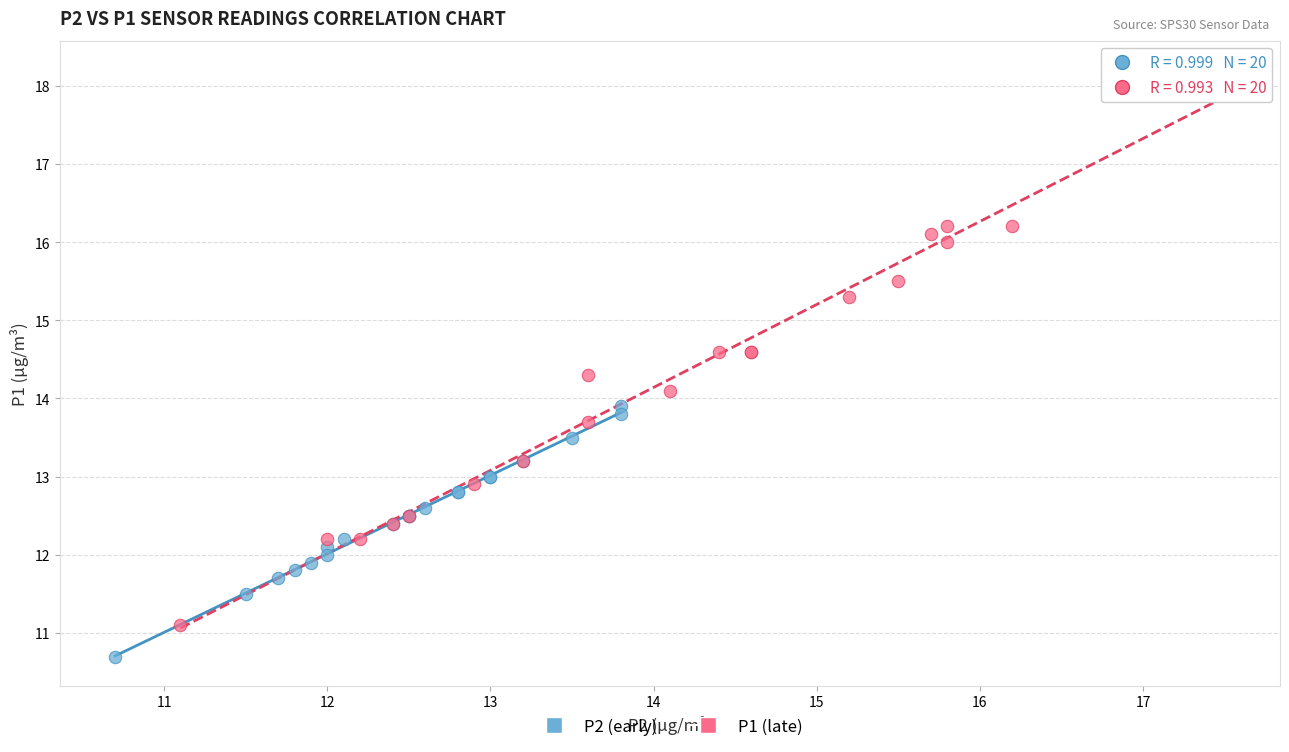

Which series reaches the maximum Y coordinate?

P1 (late)